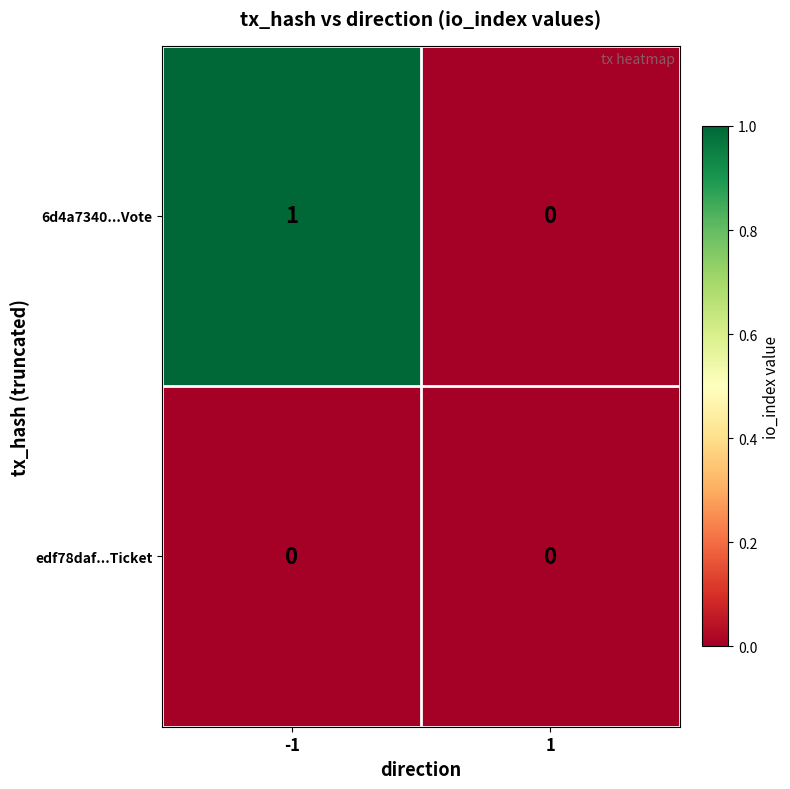

Which series has the largest range (max minus min)?

6d4a7340...Vote